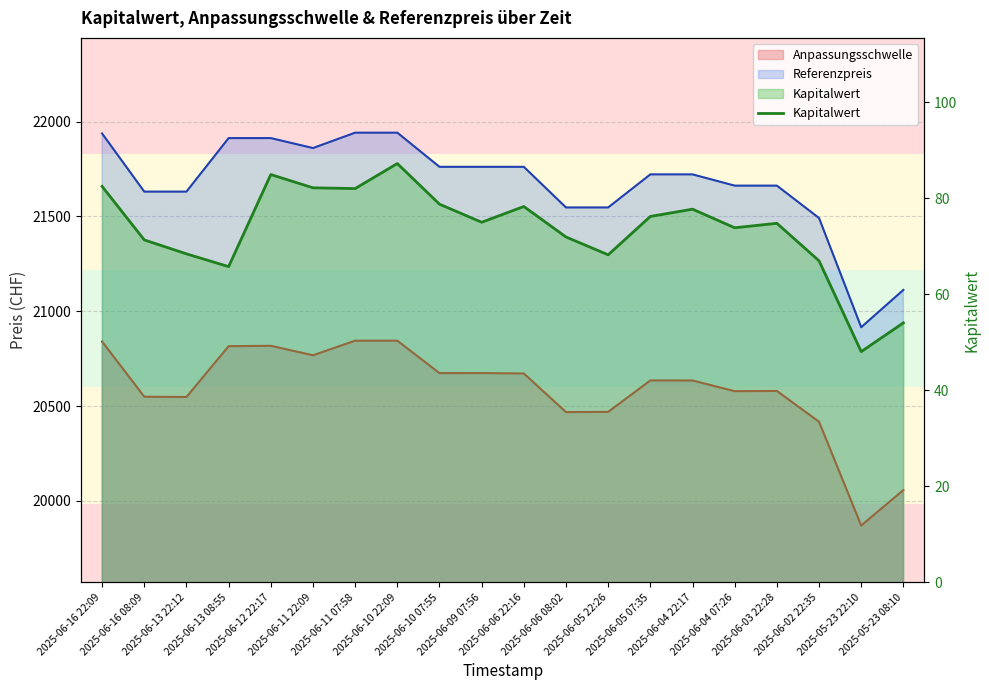

What is the sum of all values?

1467.5